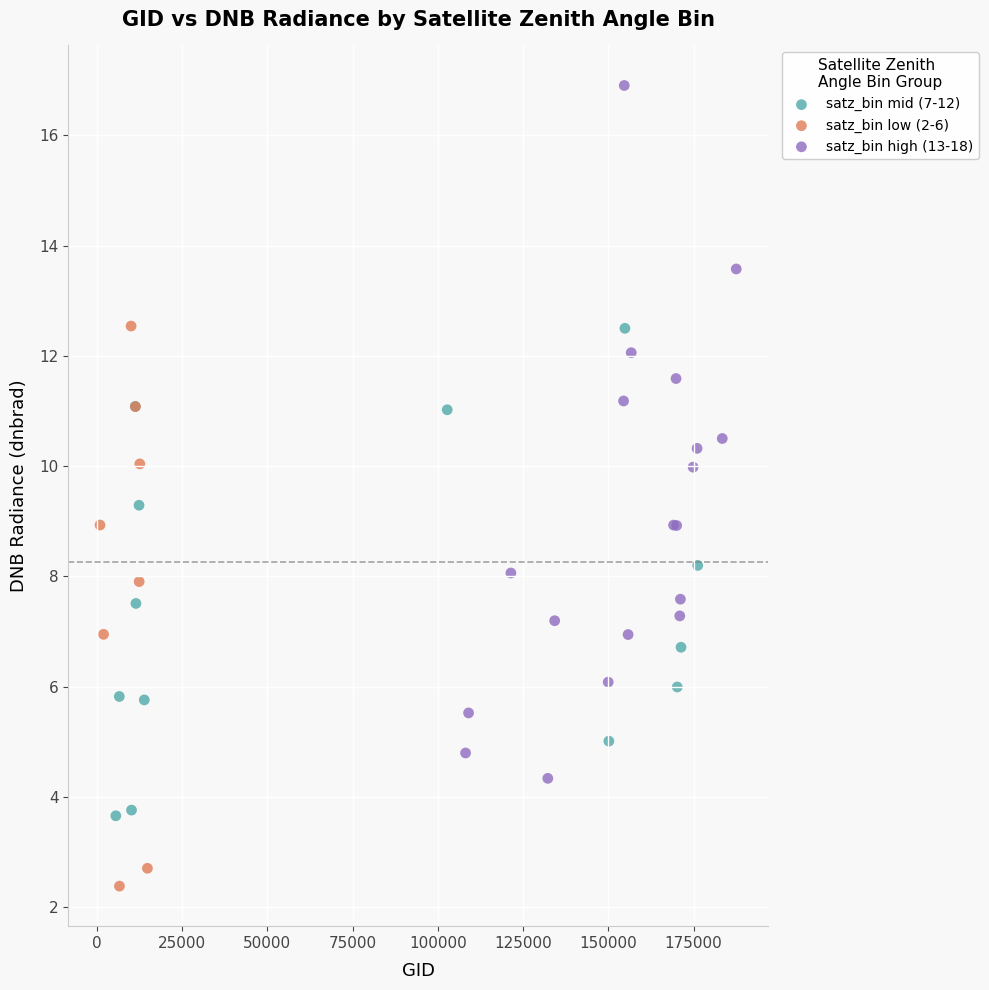

Which series has the widest spread of Y values?

satz_bin high (13-18)